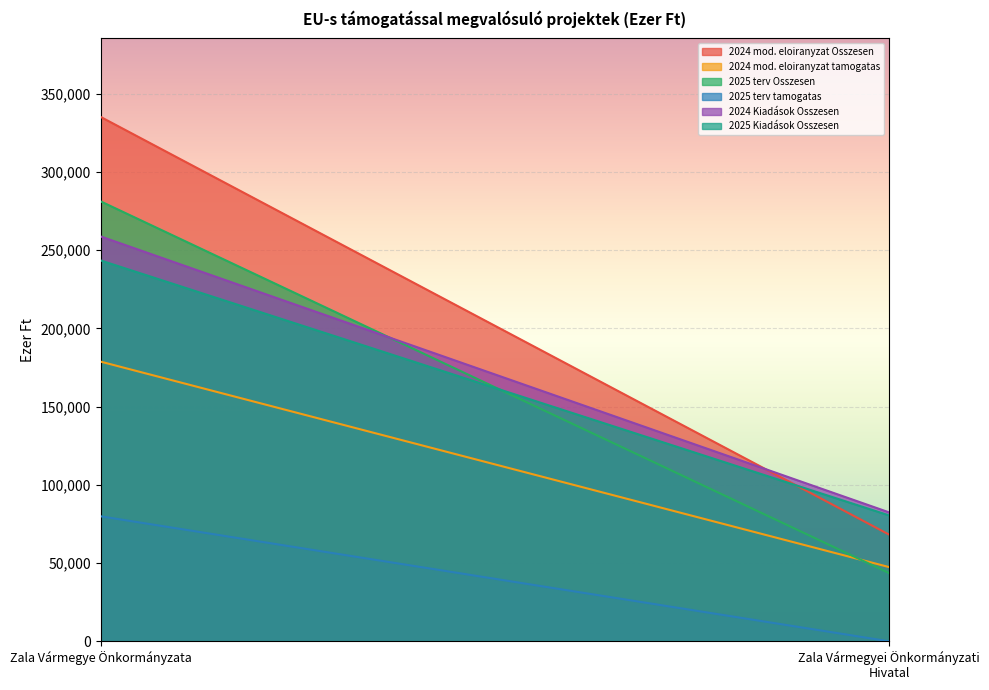

List the labels in order of 2025 Kiadások Osszesen value, largest first.

Zala Vármegye Önkormányzata, Zala Vármegyei Önkormányzati Hivatal